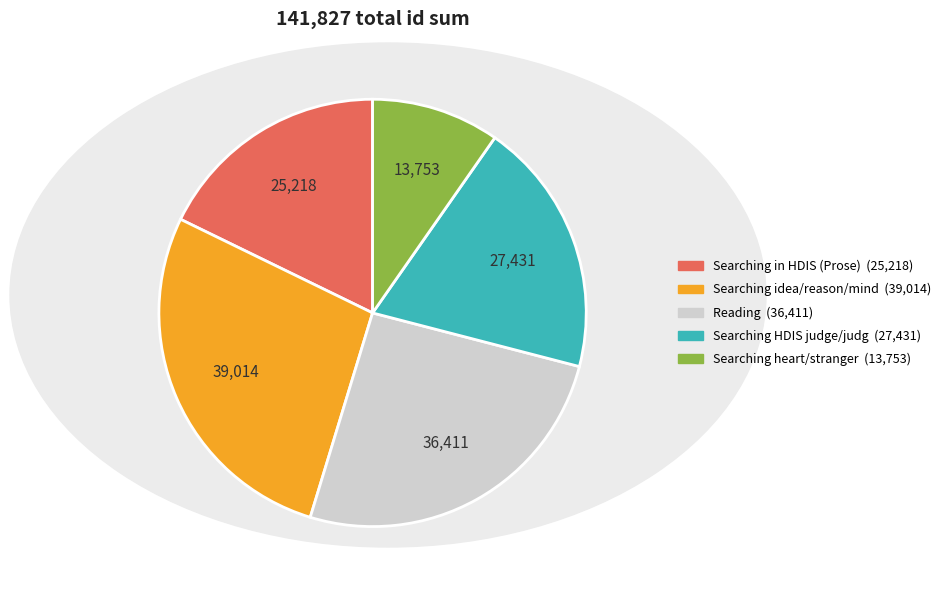

Is there any slice that represents more than half of the pie?

No